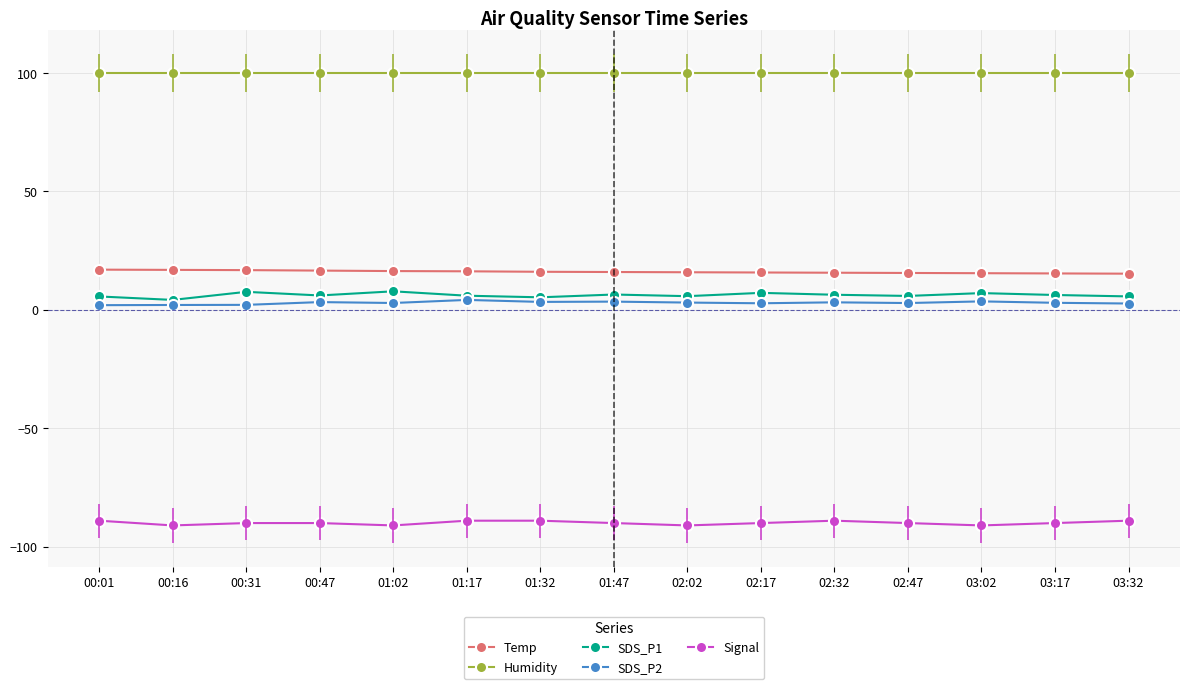

How many series are shown in this chart?

5